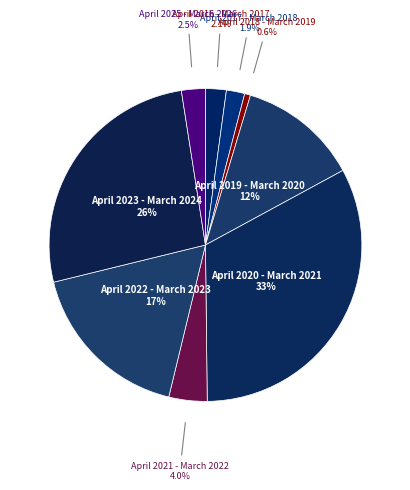

Does April 2020 - March 2021 account for over 50% of the chart?

No